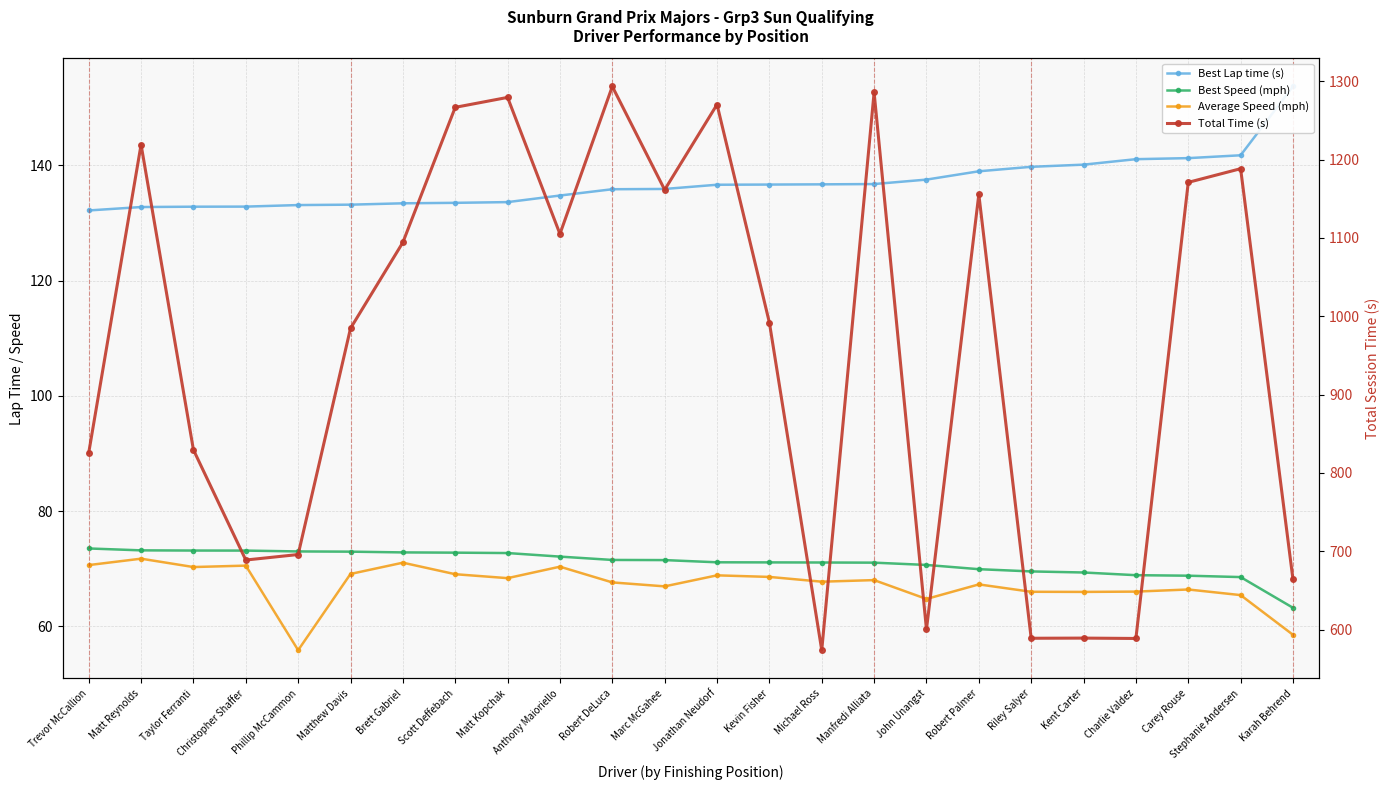

In Average Speed (mph), how many points are higher than both neighbors (excluding endpoints)?

8